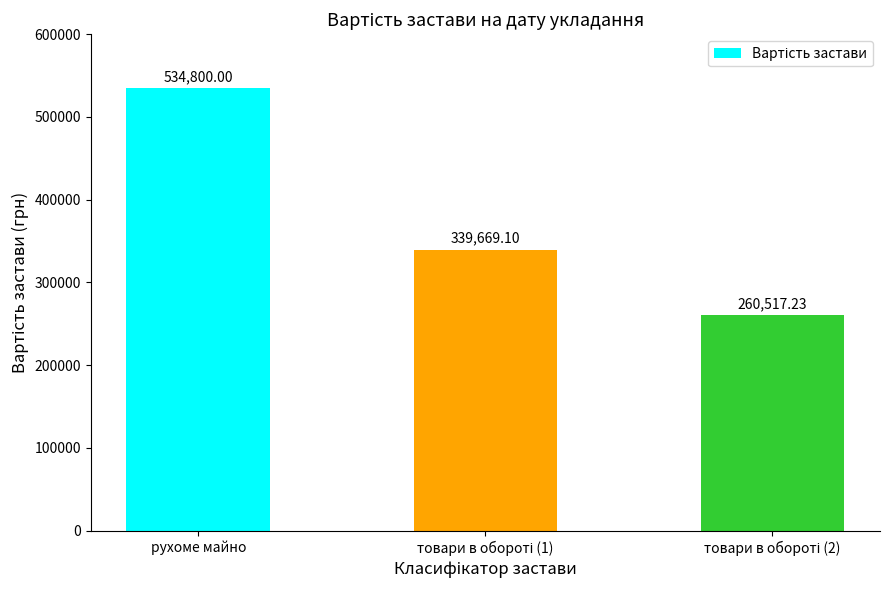

At which label does the data first exceed 339669?

рухоме майно